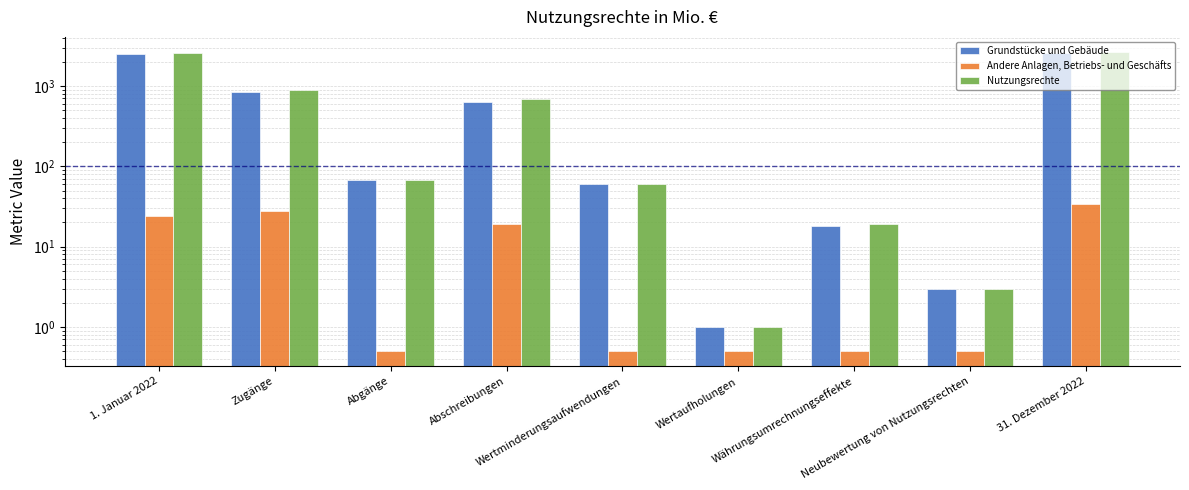

Which series changed the most between Abgänge and Wertminderungsaufwendungen?

Grundstücke und Gebäude